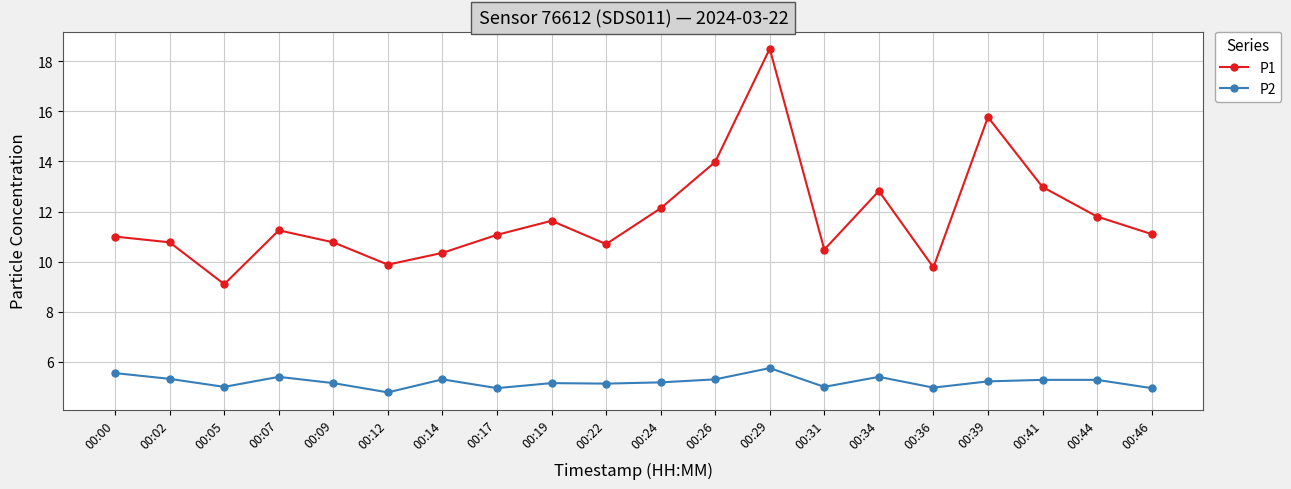

What is the approximate value of P1 at 00:44?

11.8